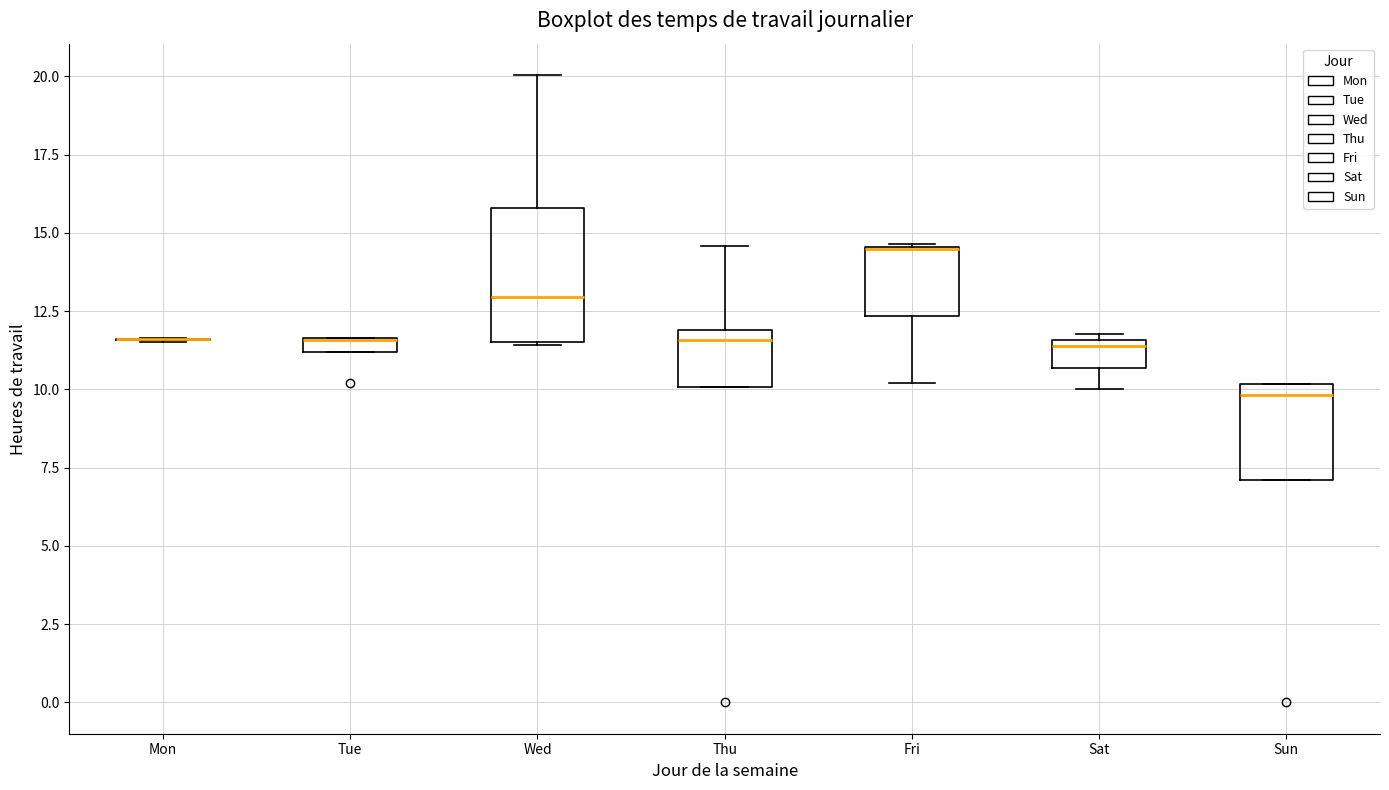

Where is the lower edge of the box for Wed on the y-axis? The values are not printed on the chart, so give them approximately, as read against the axis.

11.5